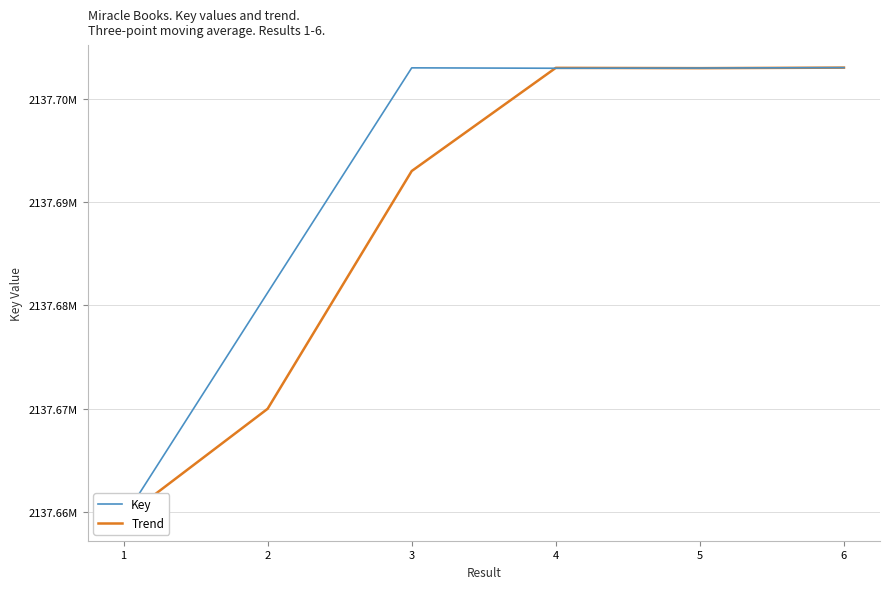

How many times do Trend and Key cross each other?

2